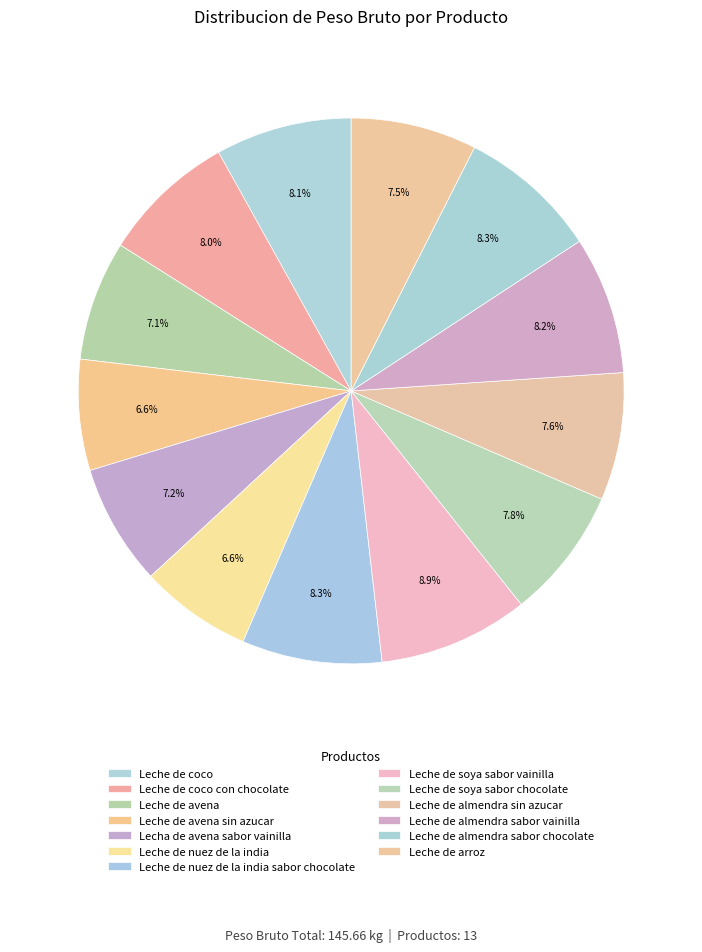

To the nearest percent, what is the combined percentage of Leche de almendra sin azucar and Leche de almendra sabor vainilla?

16%